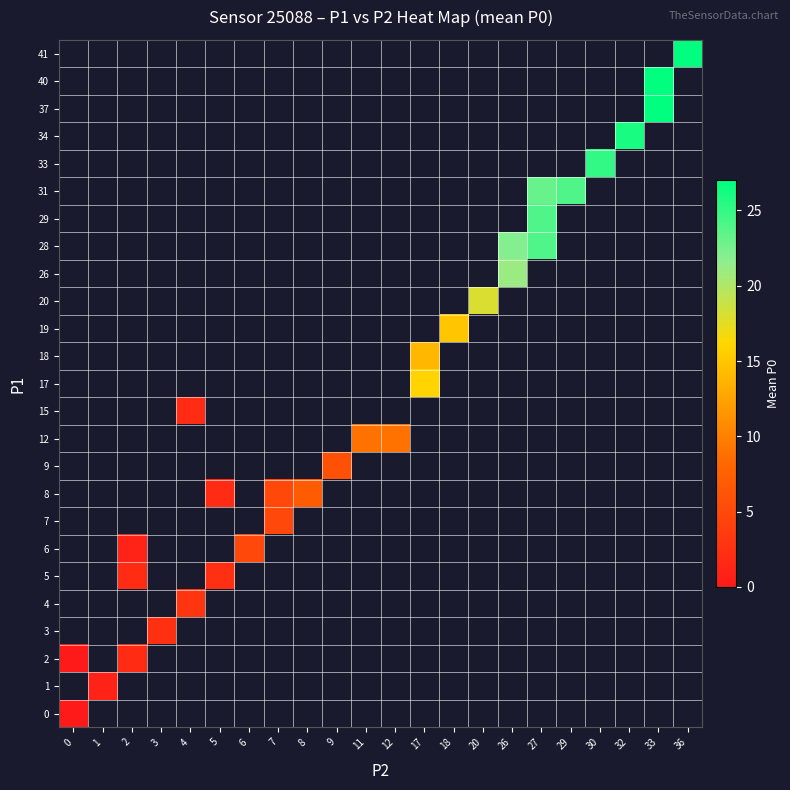

How many distinct data groups are displayed?

25